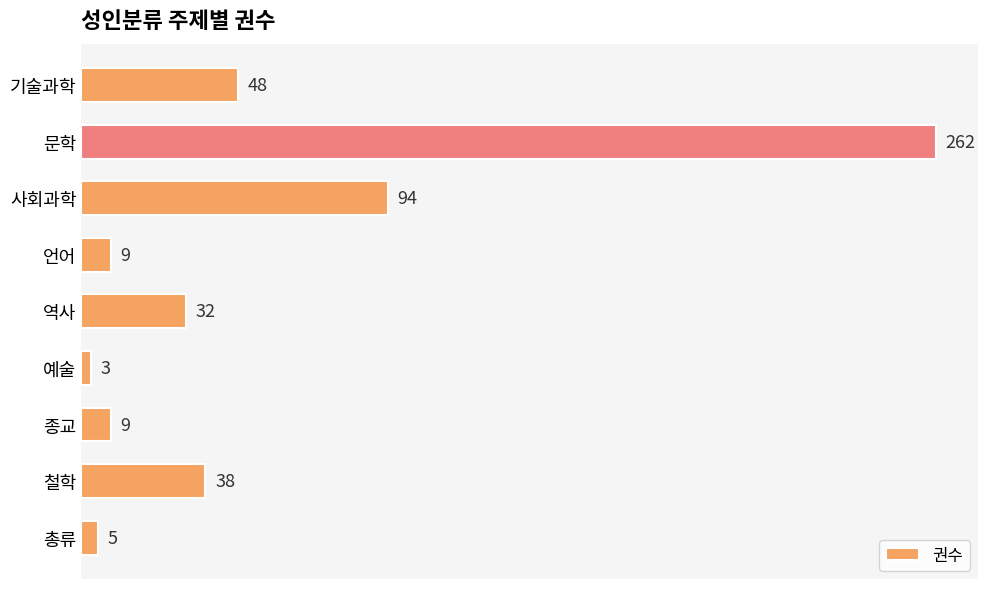

How many bars are there in total?

9